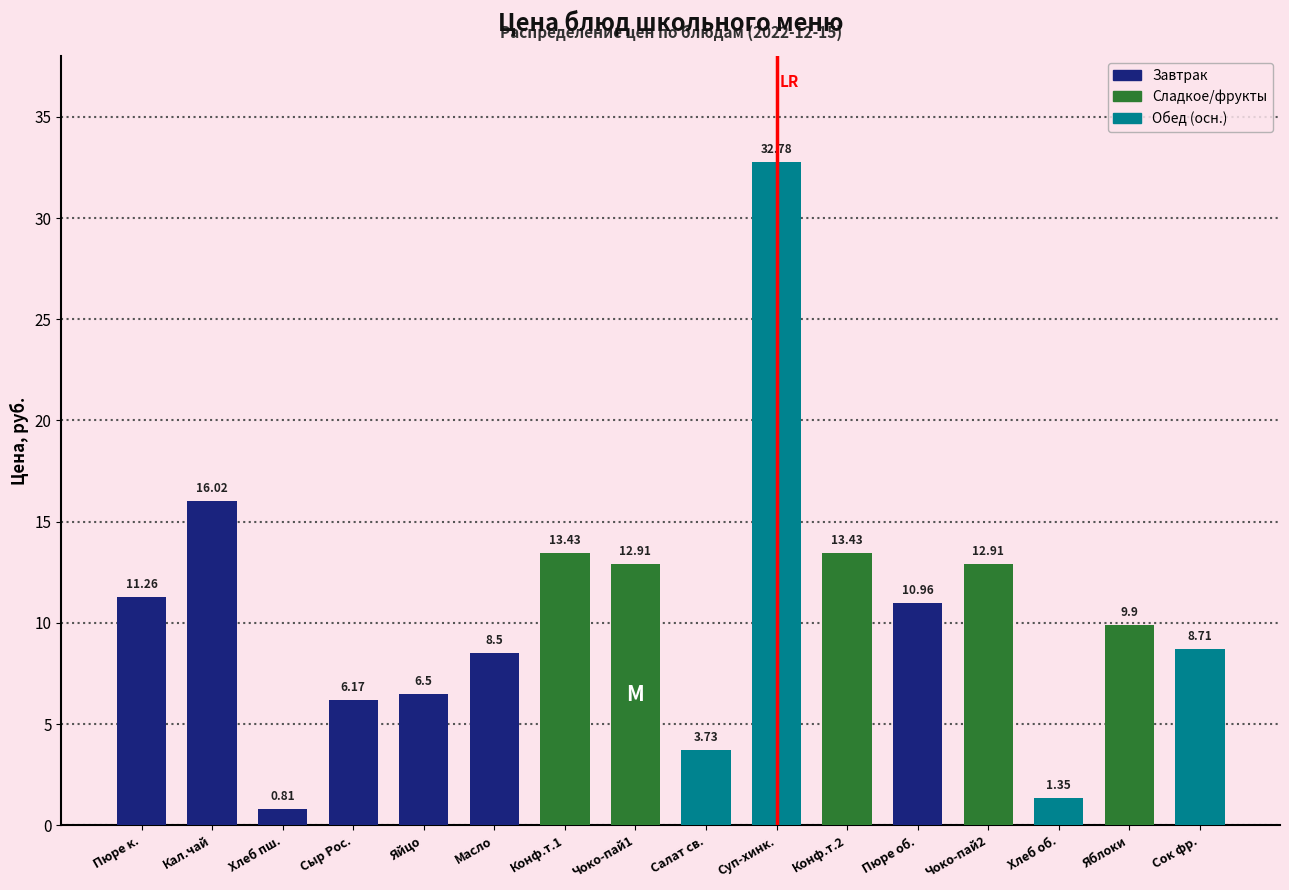

Where does the data first go above 10?

Пюре к.